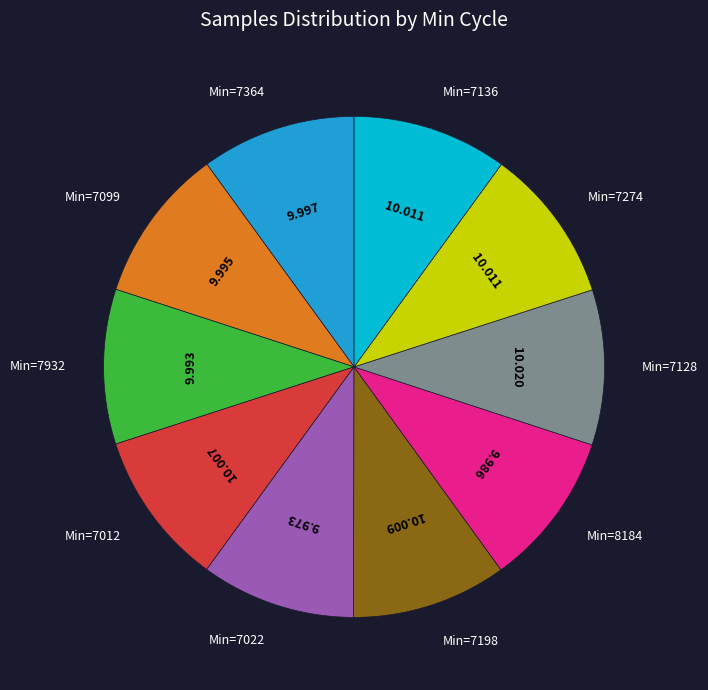

Does any single category account for the majority?

No